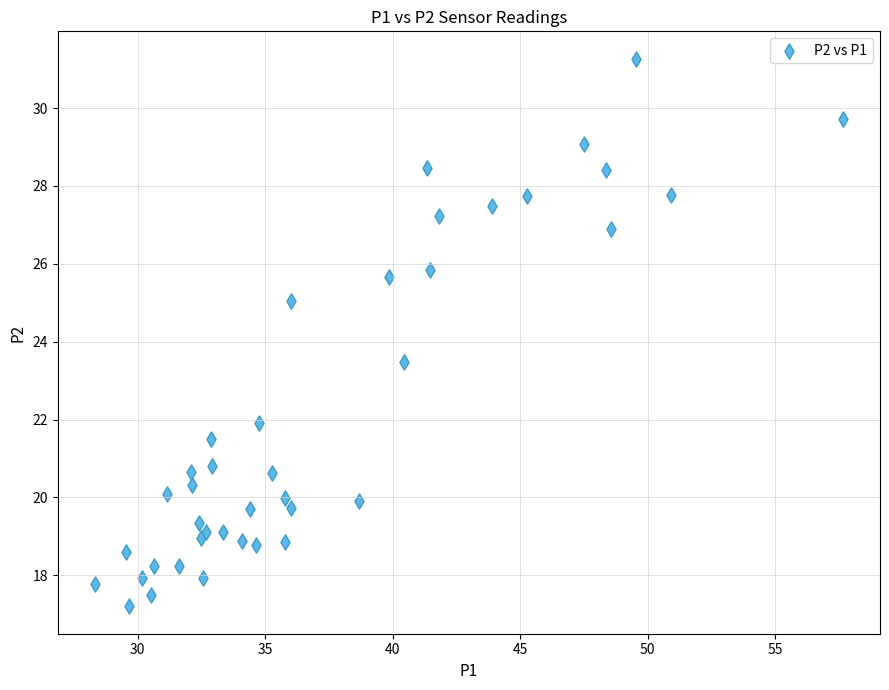

What Y value in the scatter plot is closest to 24?

23.5